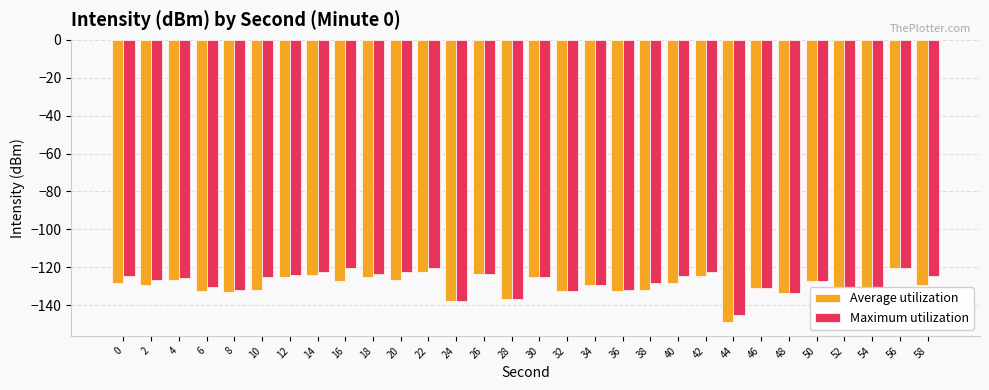

Is it true that Average utilization equals -83.2 at 10?

False